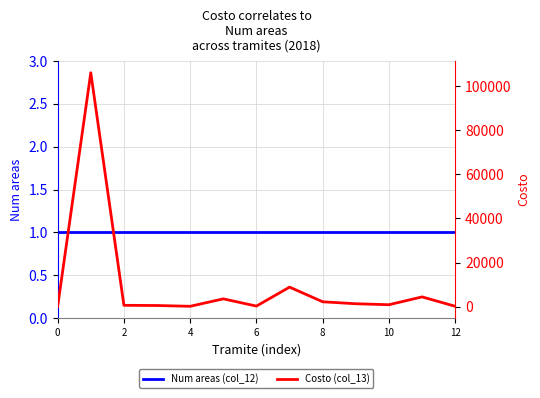

What is the label of the 4th point from the right?

9